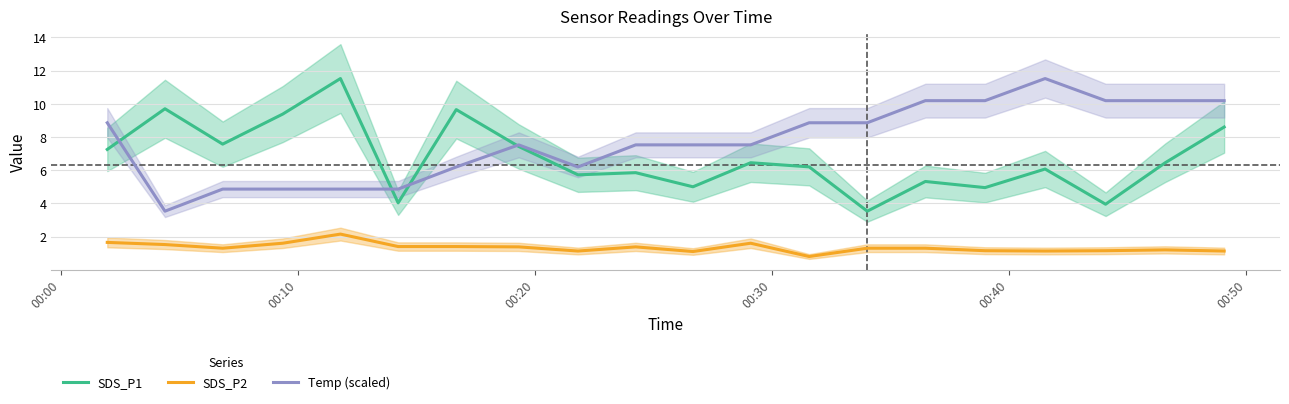

Rank the series by their average value, from highest to lowest.

Temp (scaled), SDS_P1, SDS_P2